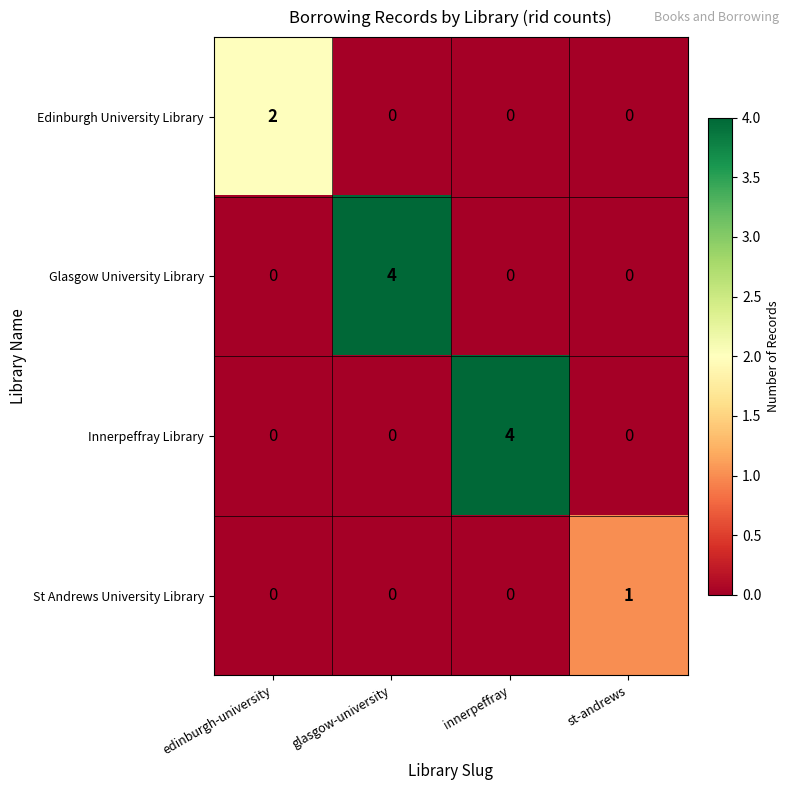

Count the number of categories in the chart.

4